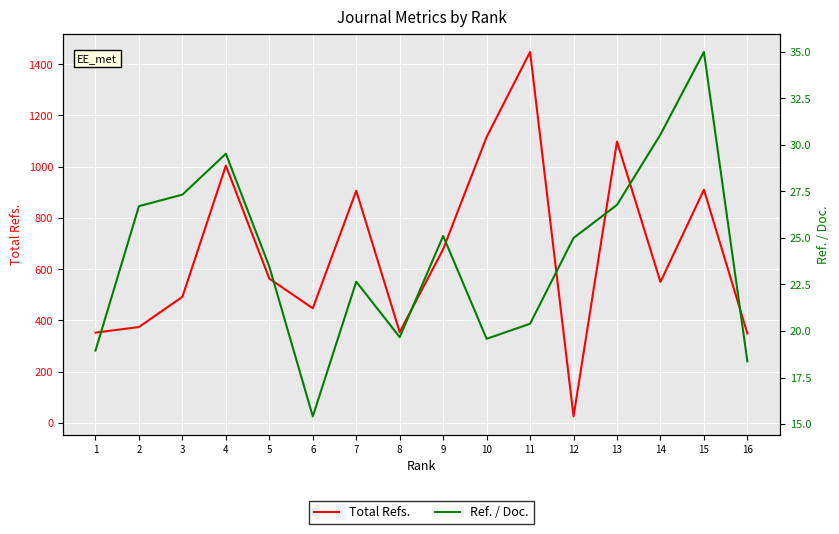

True or false: Ref. / Doc. and Total Refs. intersect in this chart.

False